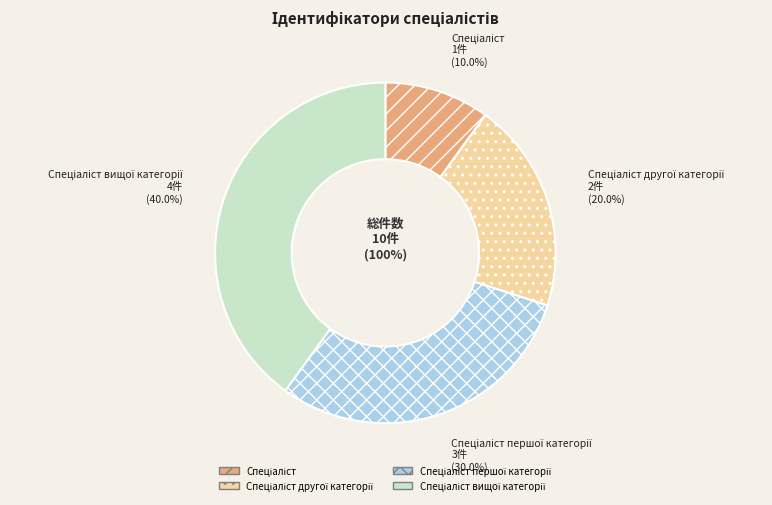

What portion of the pie excludes Спеціаліст вищої категорії?

60.0%